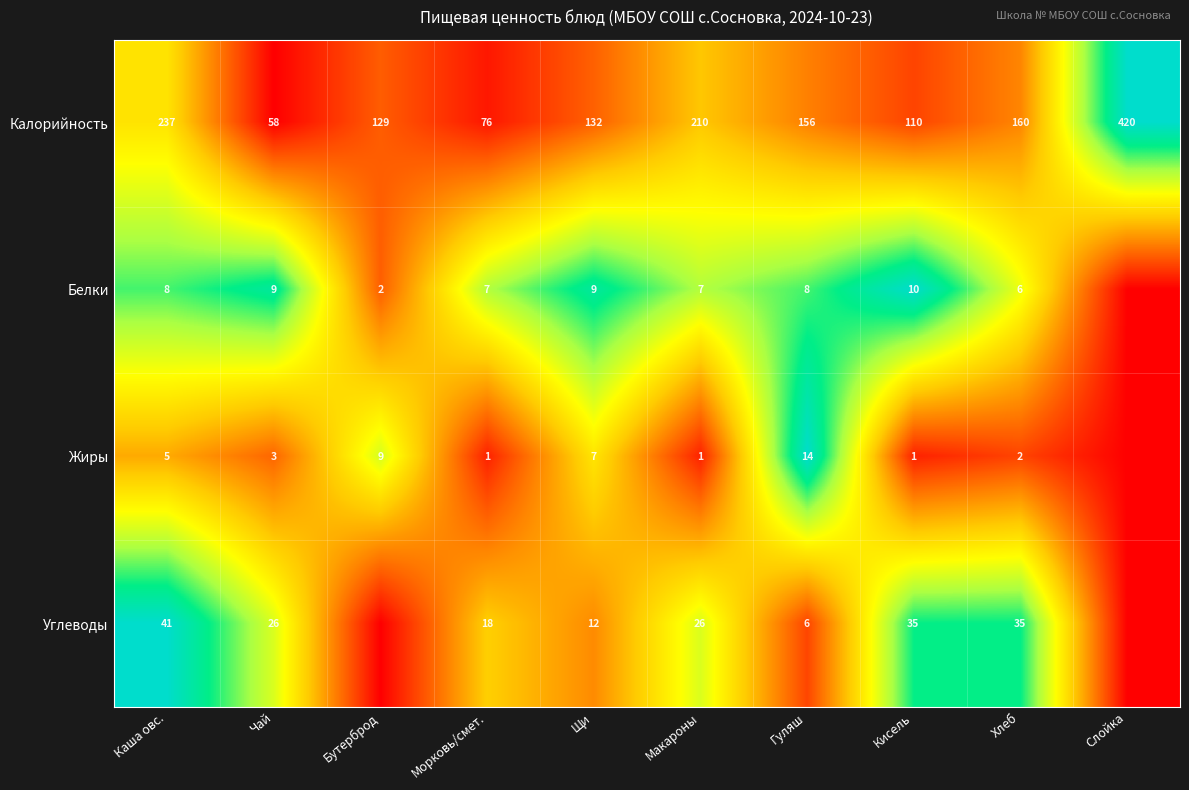

What is the difference between the second highest and second lowest values in the Калорийность series?

161